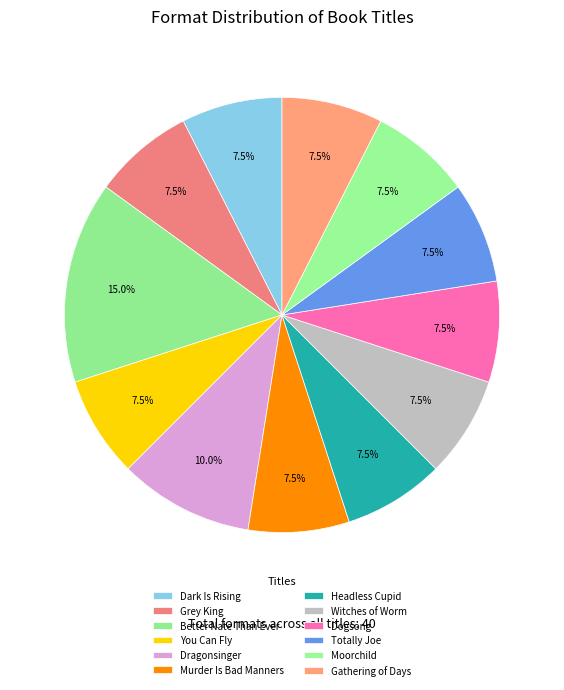

To the nearest percent, what is the average slice percentage?

8%